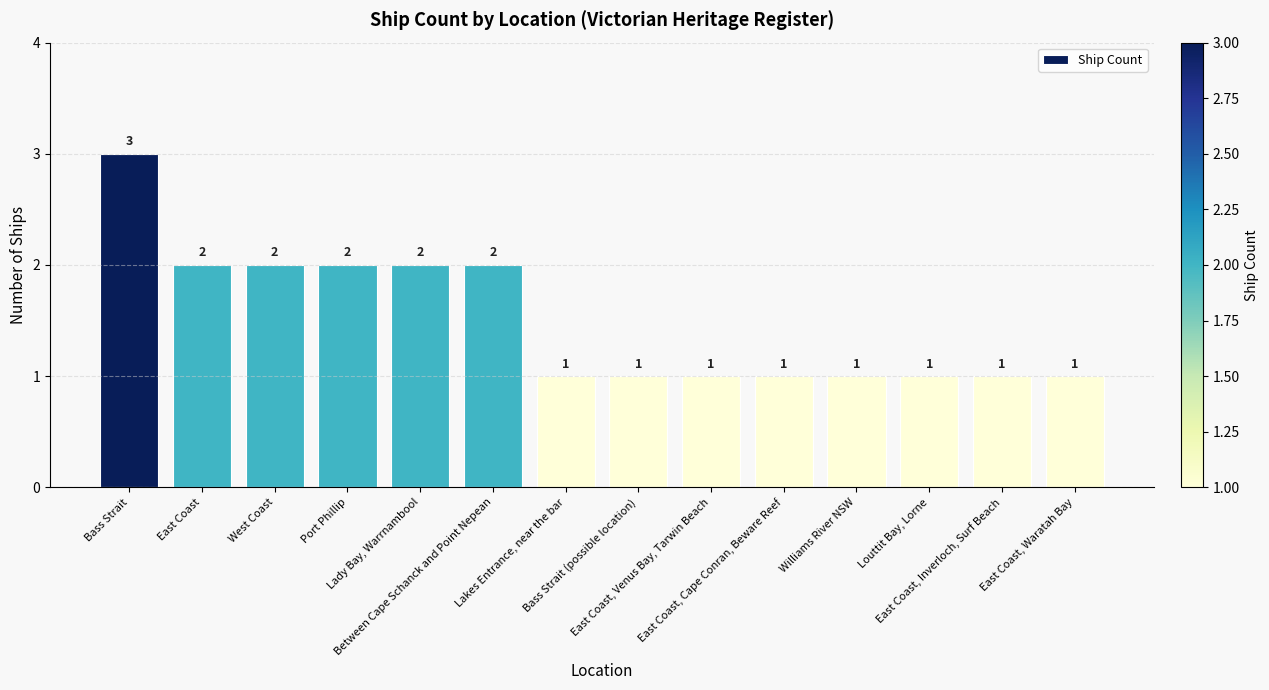

What is the ratio of the value at East Coast, Inverloch, Surf Beach to the value at West Coast?

0.5